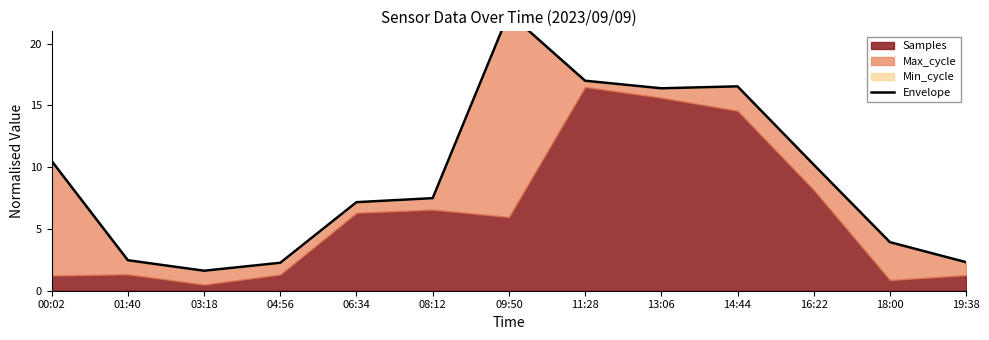

The value at 18:00 is 2.5. True or false?

False